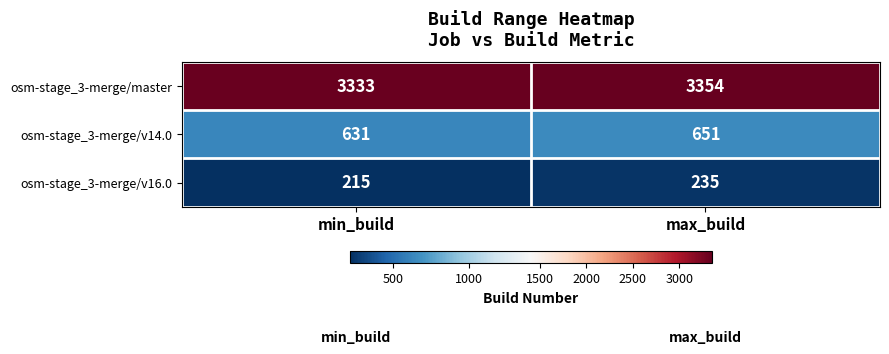

Which series has the largest total across all categories?

osm-stage_3-merge/master